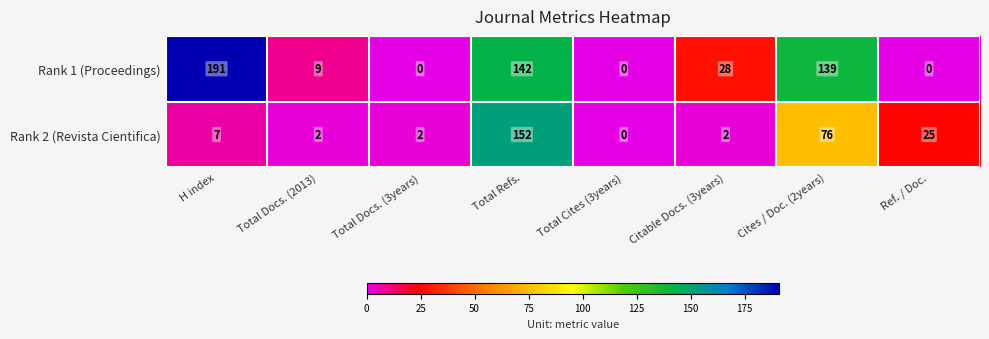

True or false: Rank 1 (Proceedings) has a value of 139 at Cites / Doc. (2years).

True